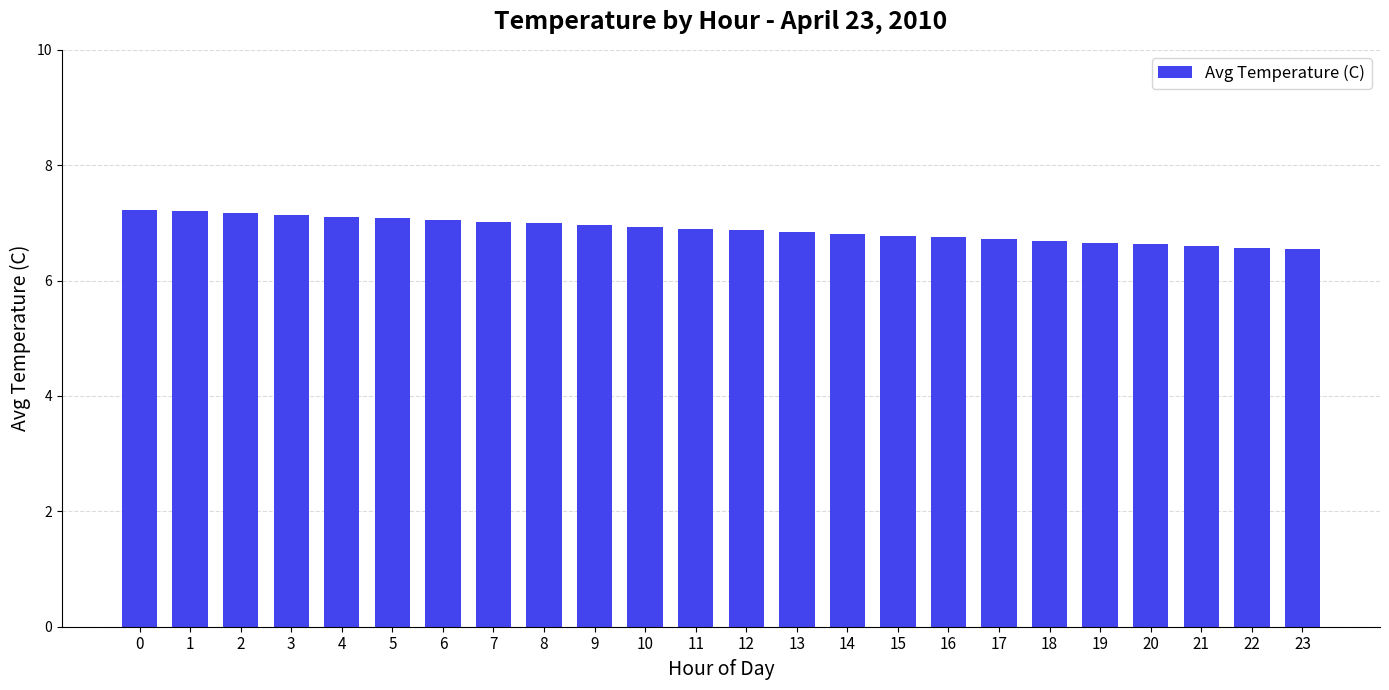

What is the value of the 16th bar from the left?

6.8